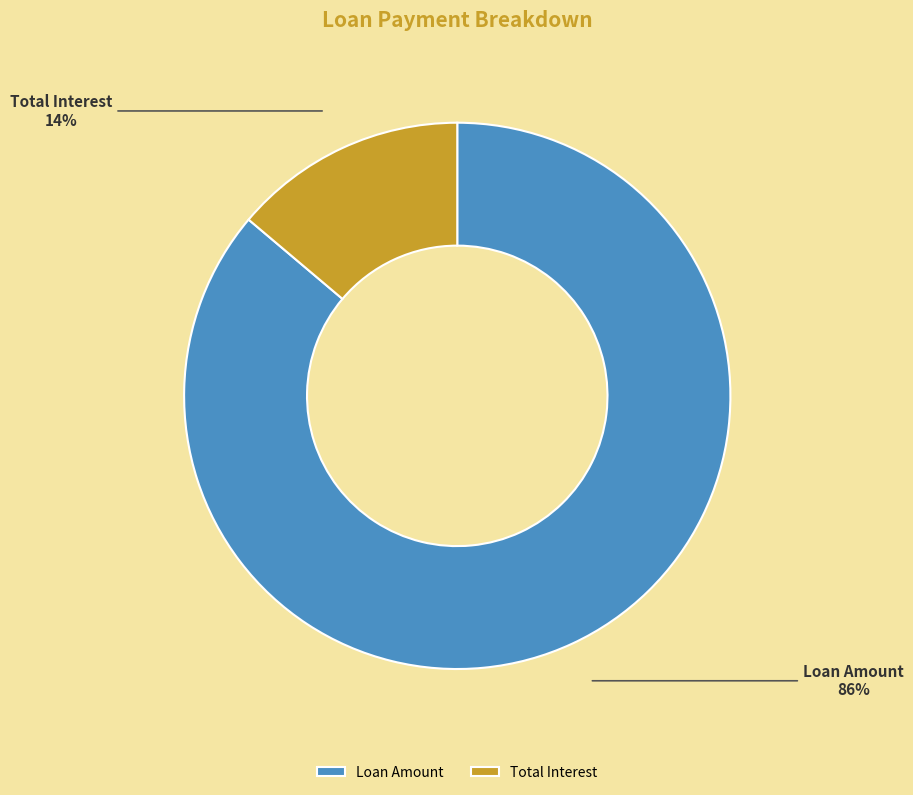

How many slices are in this pie chart?

2